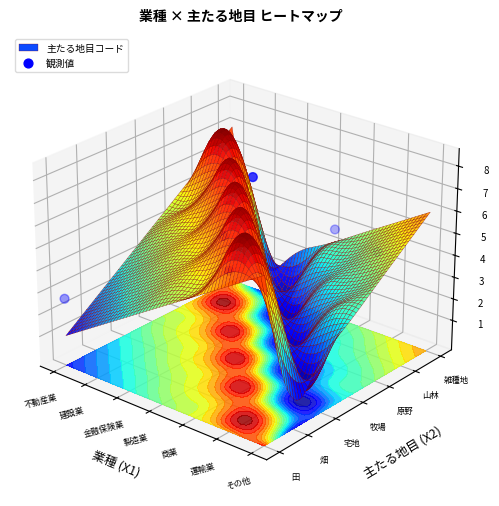

The value at 製造業 is -0.0. True or false?

False